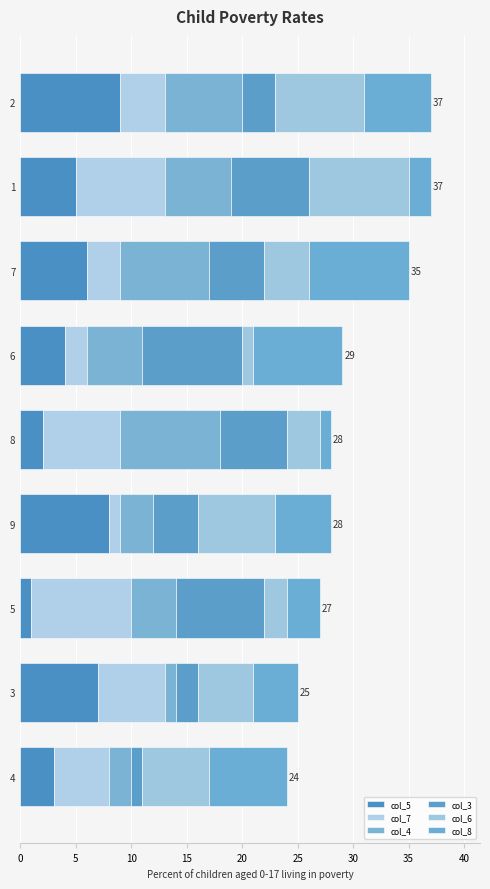

How many series are shown in this chart?

6